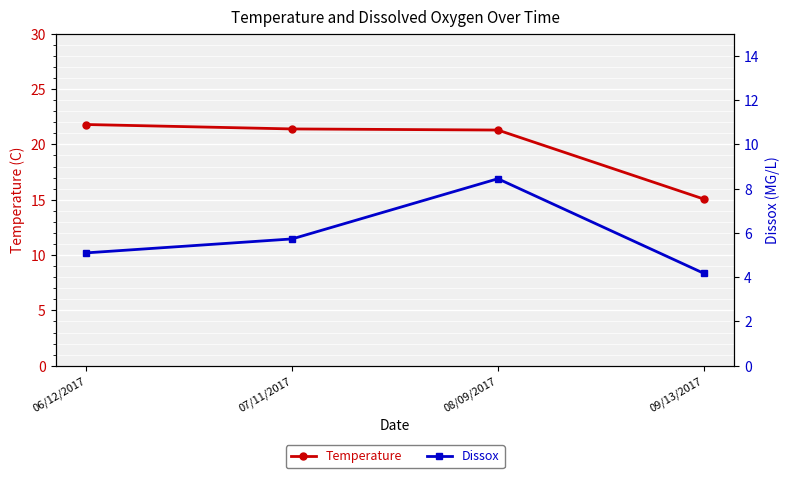

What is the label of the 1st point from the left?

06/12/2017